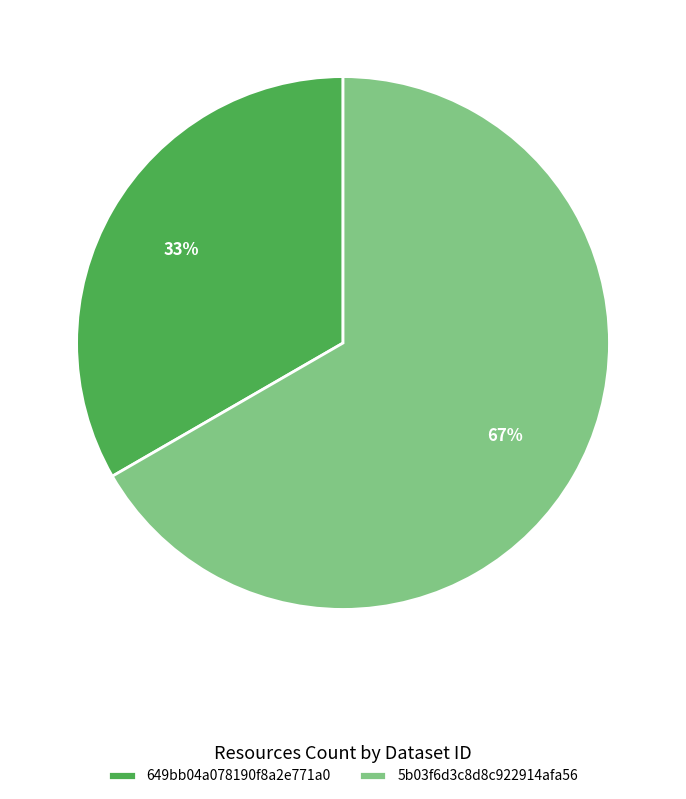

Which slice represents more than half of the pie?

5b03f6d3c8d8c922914afa56